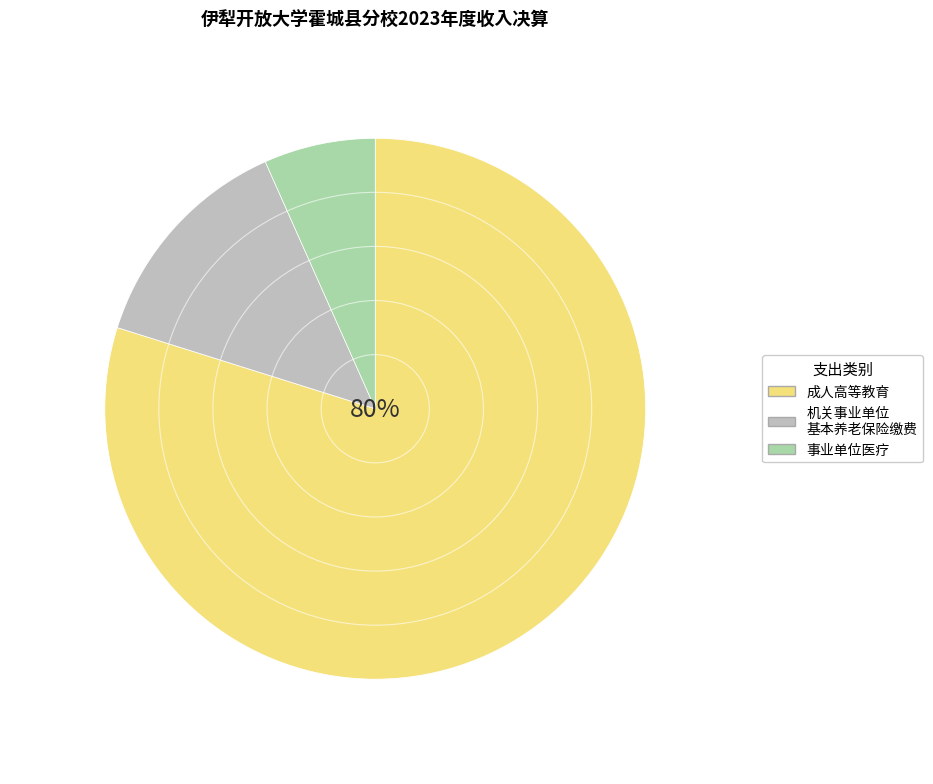

Count the number of slices in the pie.

3